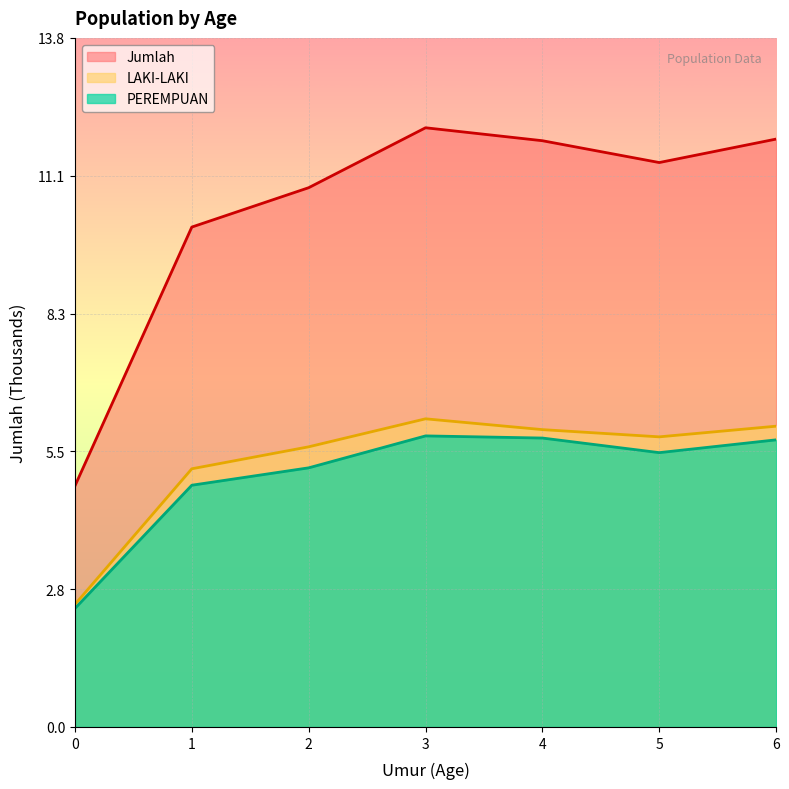

At which label does Jumlah first exceed 11?

3